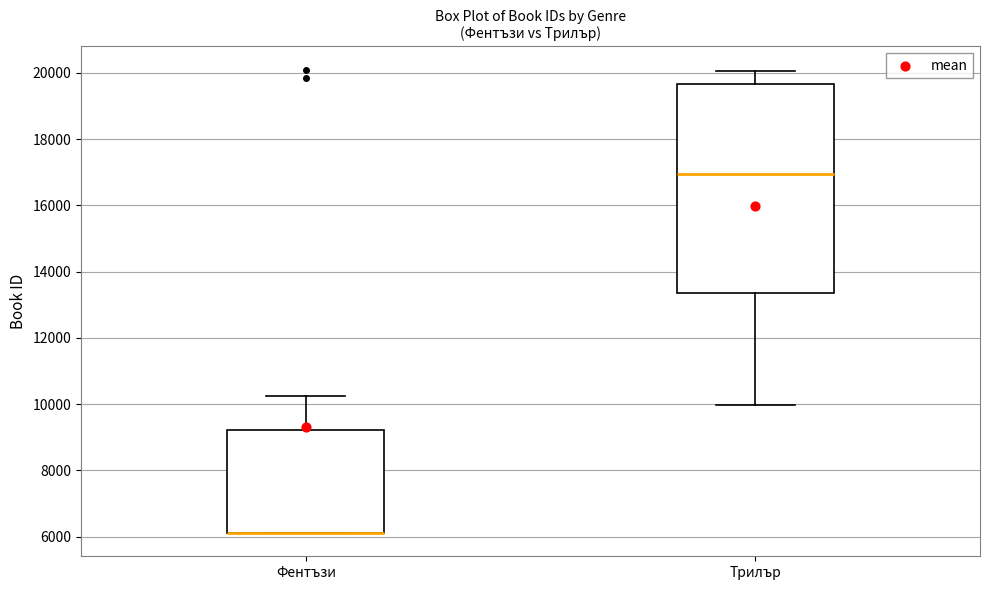

Which box is the tallest, from its lower edge to its upper edge?

Трилър